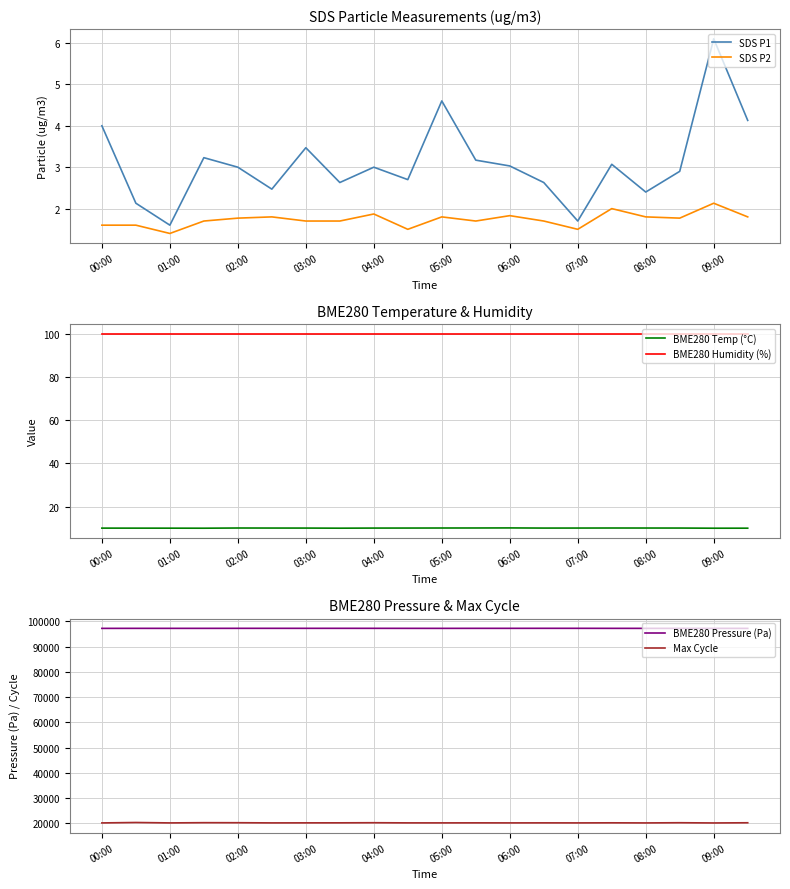

At which label does SDS P1 reach its peak?

09:00